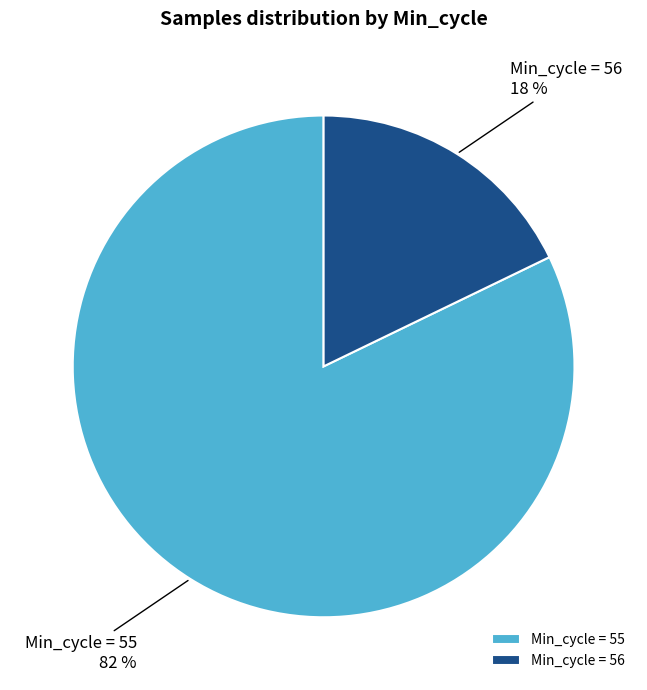

Does any single category account for the majority?

Yes